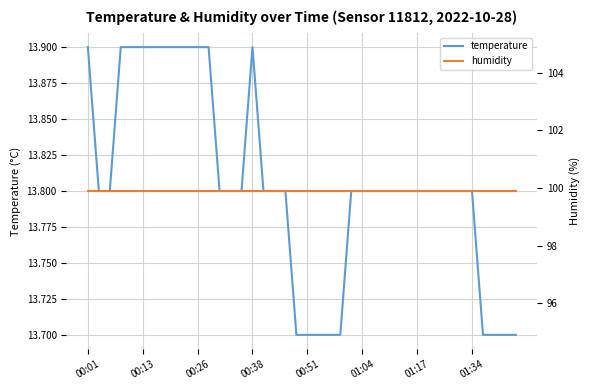

At which category is the sum across all series the highest?

00:01